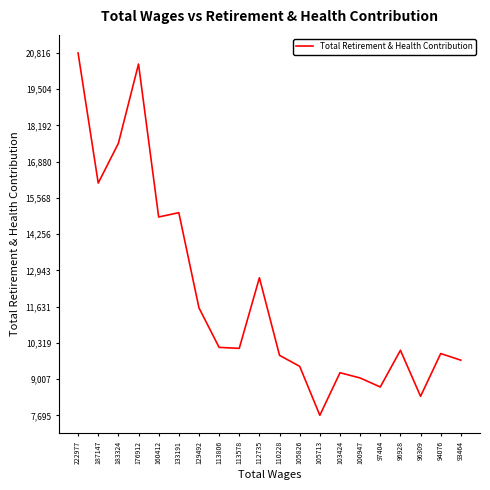

Approximately how many times larger is the value at 94076 compared to 100947?

1.1